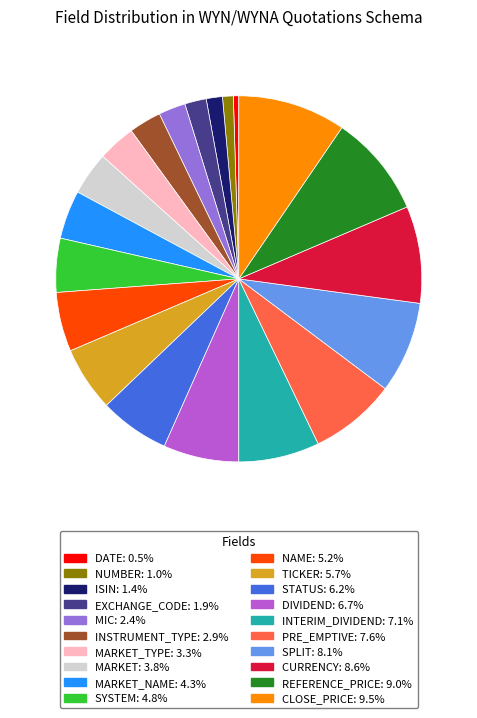

Count the number of slices in the pie.

20